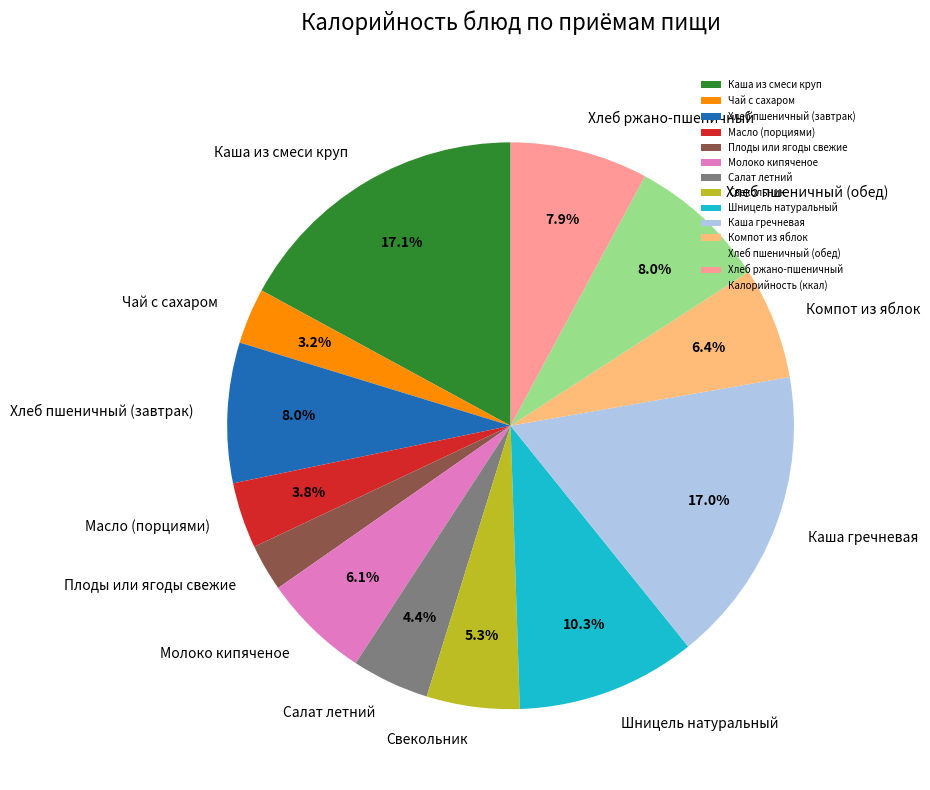

Is it true that Каша из смеси круп is 17% of the pie?

True